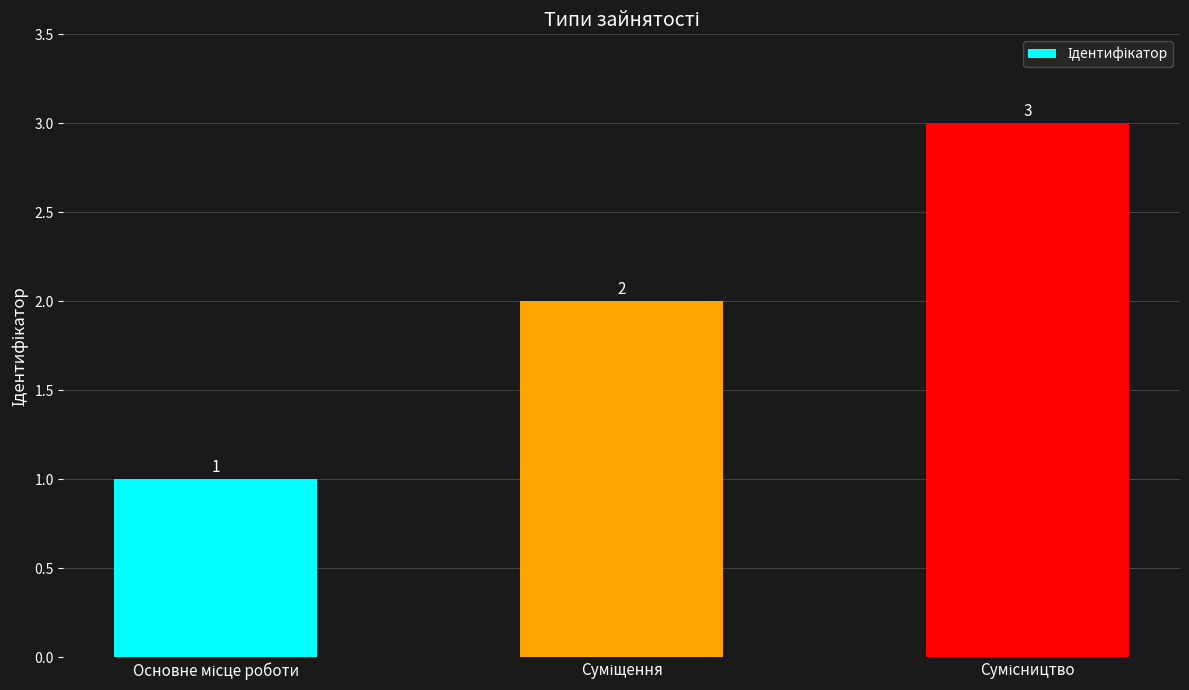

What is the maximum value shown in the chart?

3